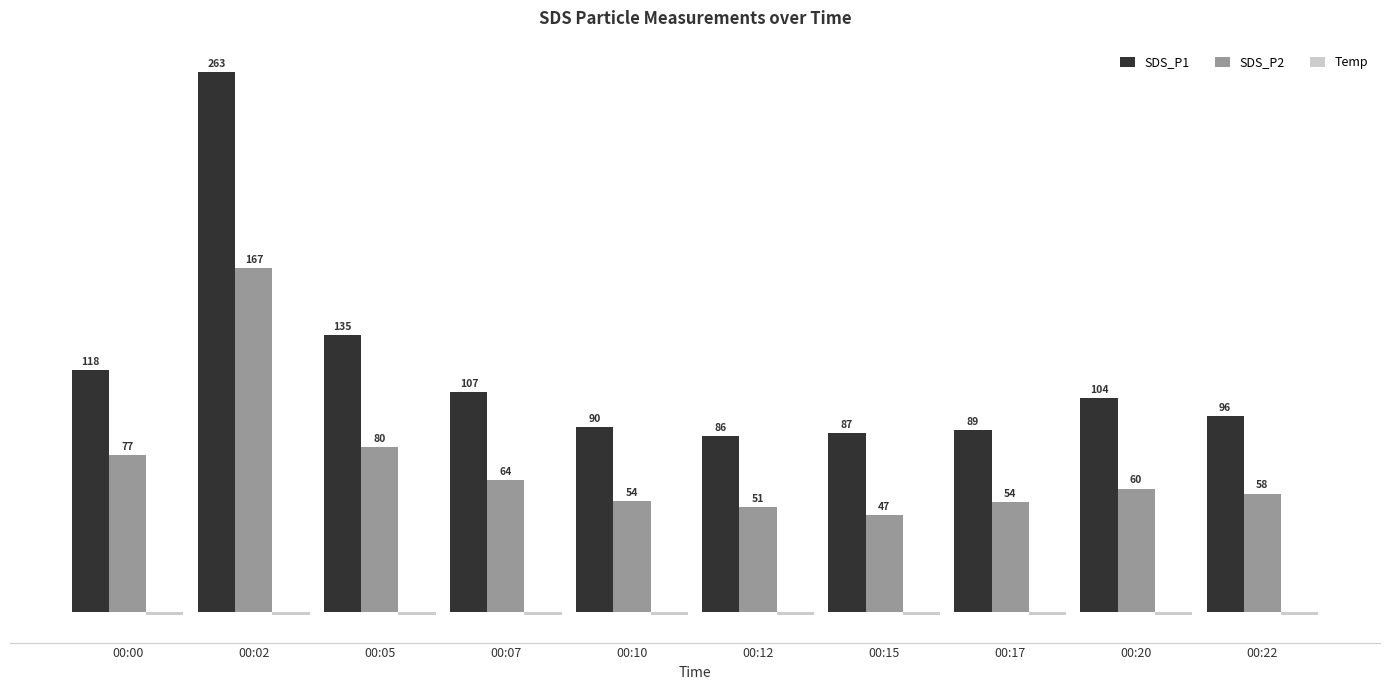

At which category is the sum across all series the highest?

00:02